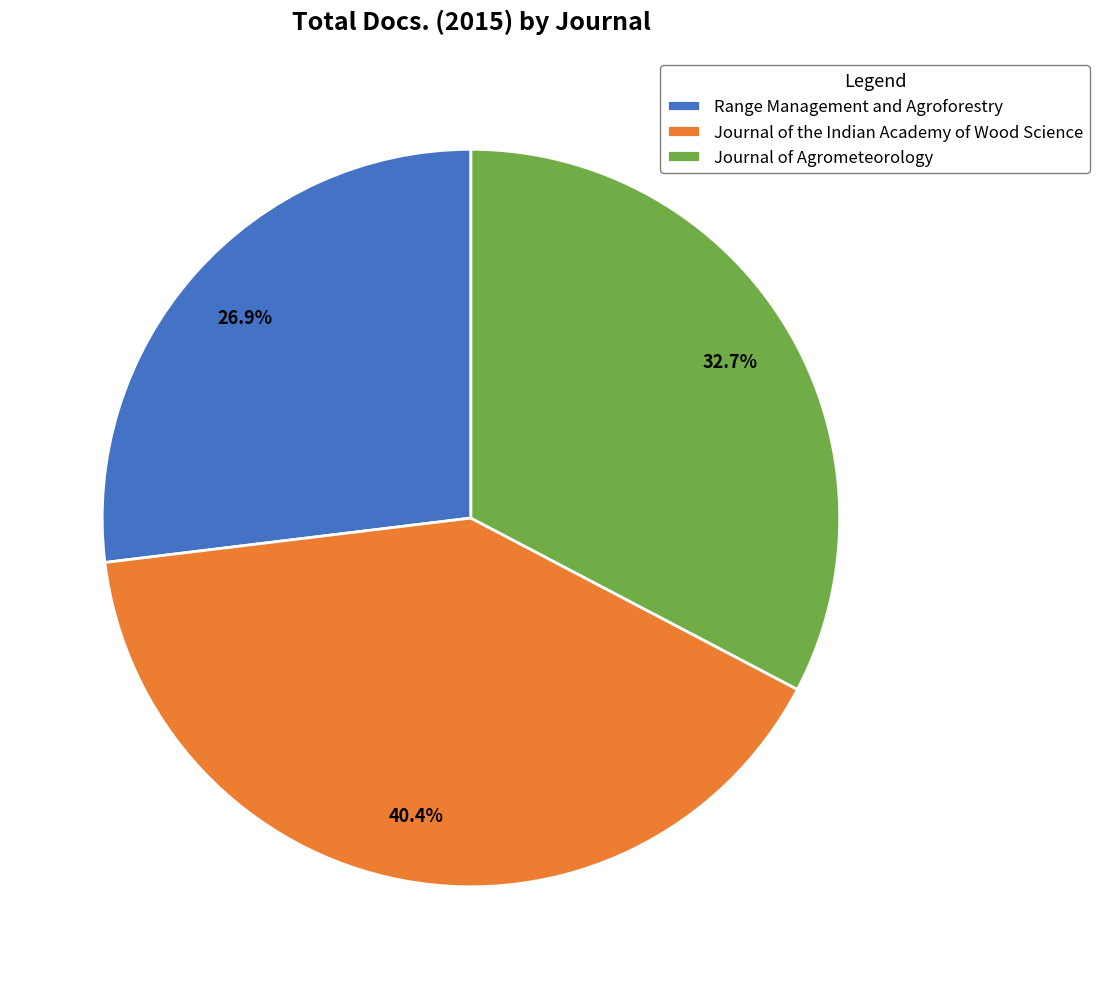

Approximately how many times larger is the value at Journal of the Indian Academy of Wood Science compared to Range Management and Agroforestry?

1.5